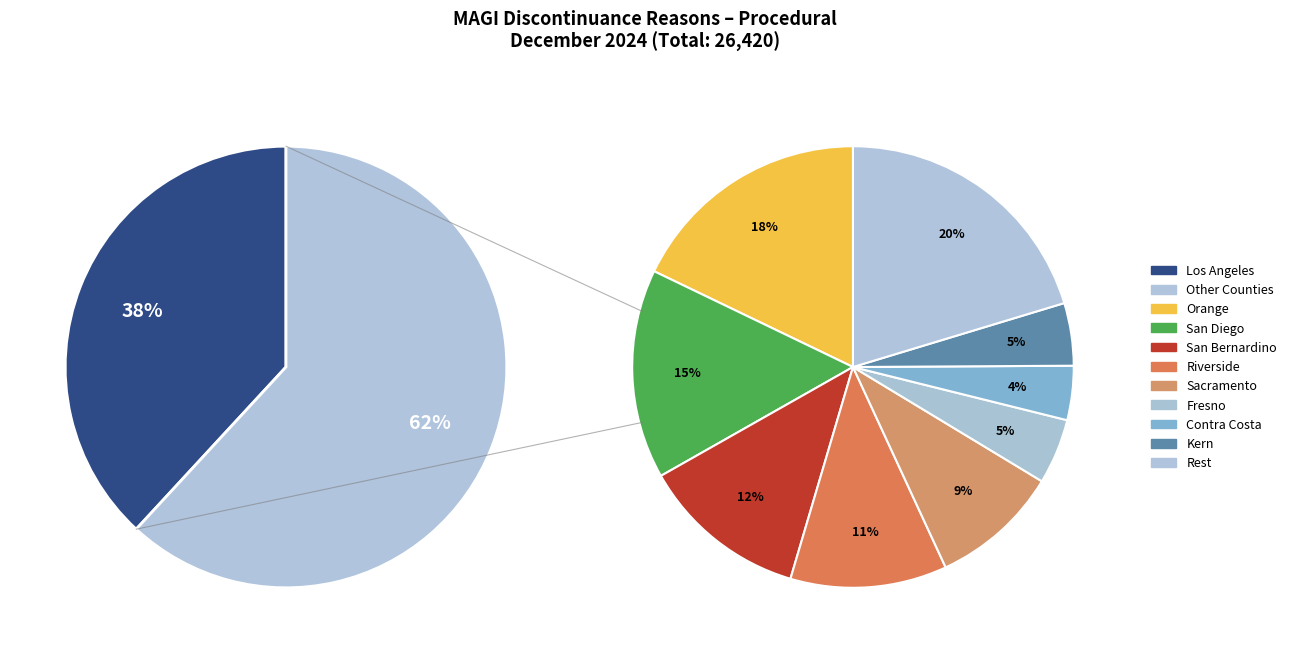

What percentage is the 4 slice, to the nearest percent?

7%